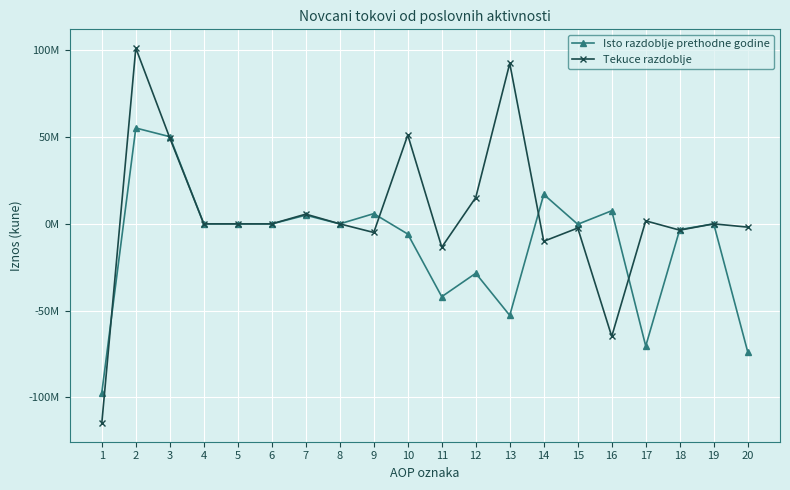

True or false: Isto razdoblje prethodne godine and Tekuce razdoblje cross at least once.

True